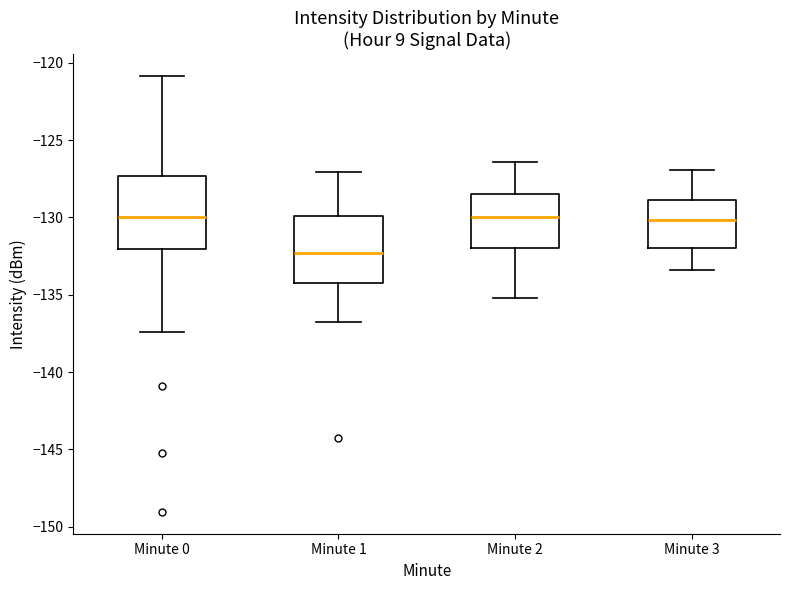

Reading left to right, transcribe this box plot: for each box, give where its median line is, the range the box spans, and where its two whiskers end, as read against the y-axis. The values are not printed on the chart, so give them approximately, as read against the axis.

Minute 0: median -130.0, box -132.0 to -127.5, whiskers -137.5 to -121.0
Minute 1: median -132.5, box -134.0 to -130.0, whiskers -137.0 to -127.0
Minute 2: median -130.0, box -132.0 to -128.5, whiskers -135.0 to -126.5
Minute 3: median -130.0, box -132.0 to -129.0, whiskers -133.5 to -127.0